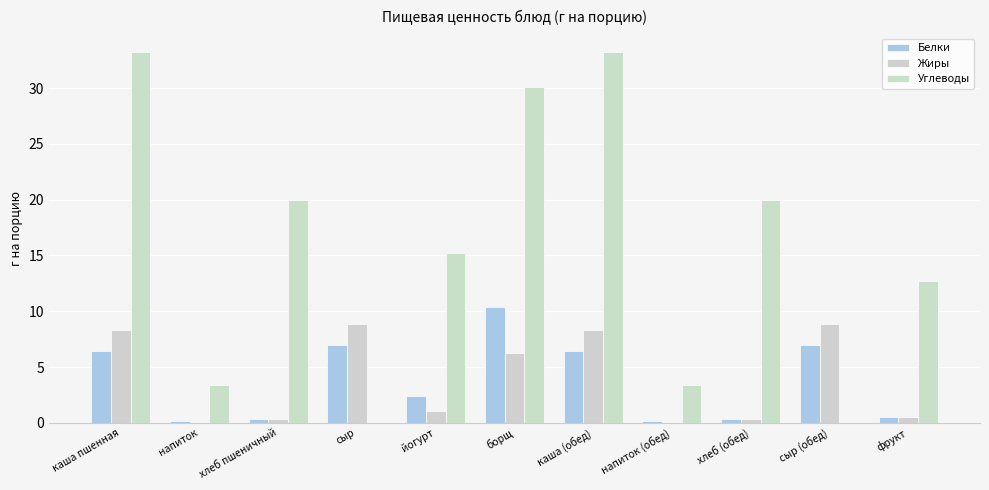

Which series has the largest total across all categories?

Углеводы